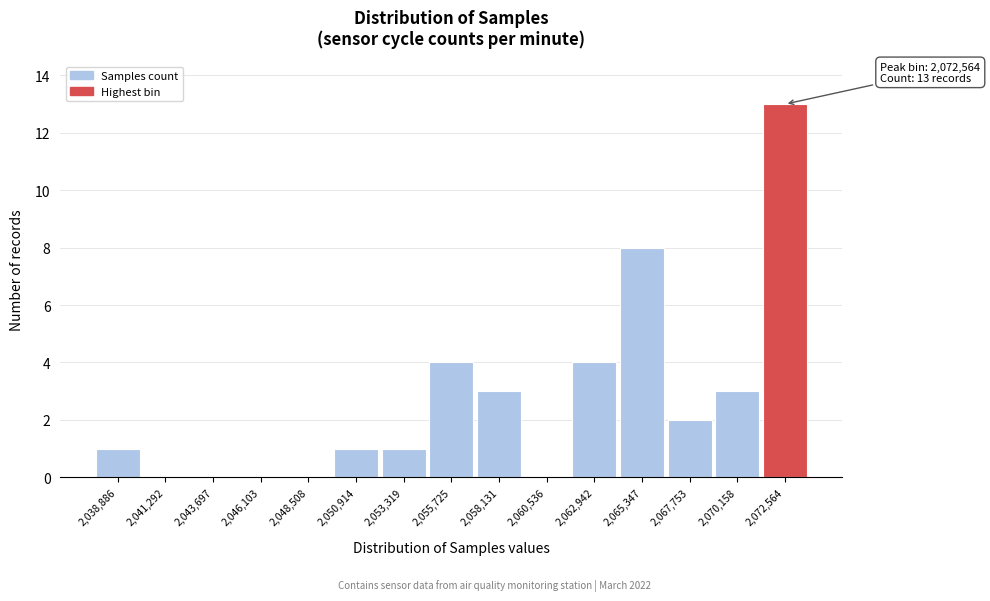

Which range on the x-axis has the tallest bar?

2071500 to 2074000